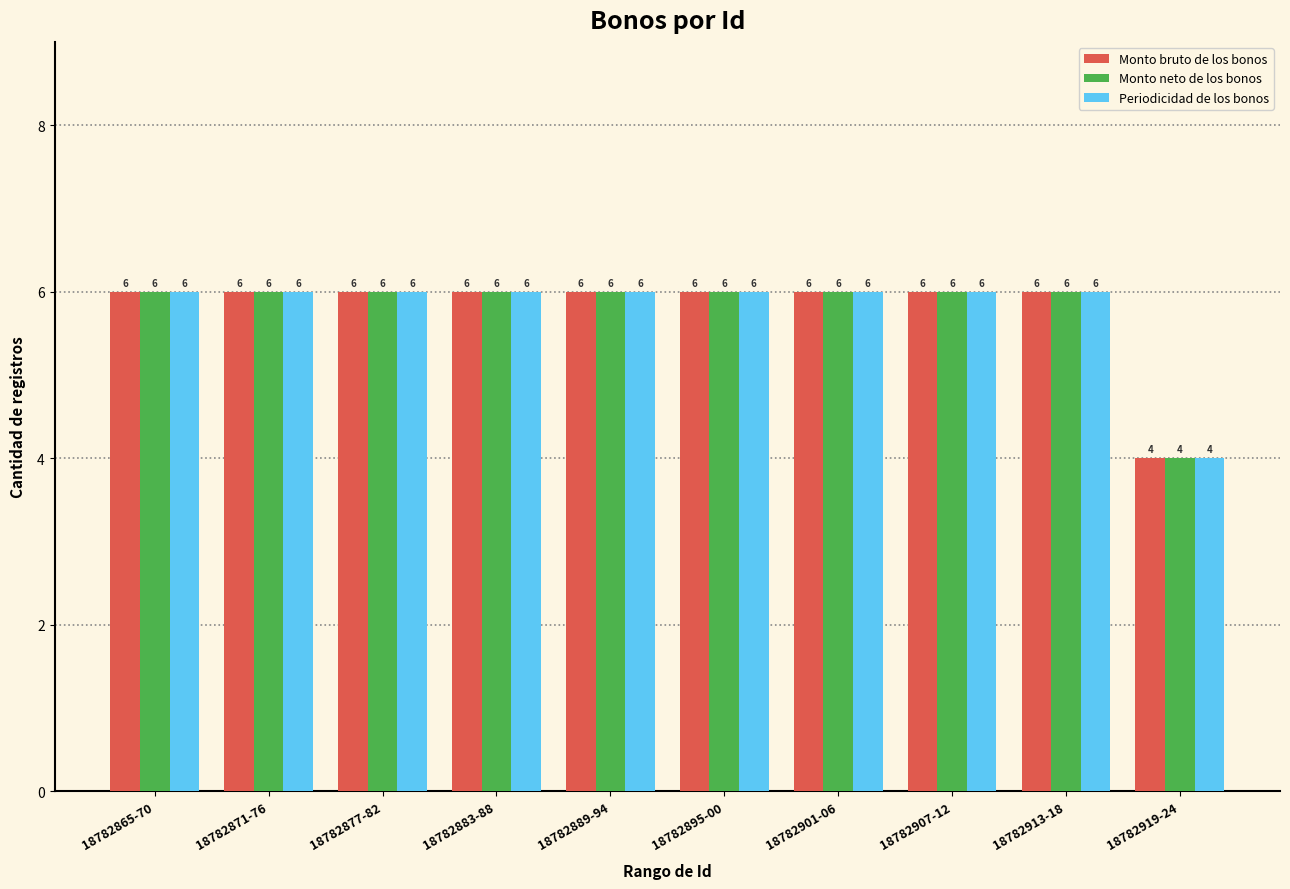

What position from the left is 18782871-76?

2